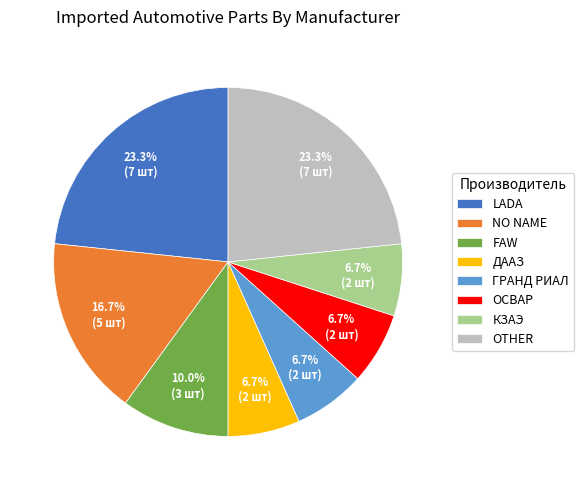

What percentage is the FAW slice, to the nearest percent?

10%